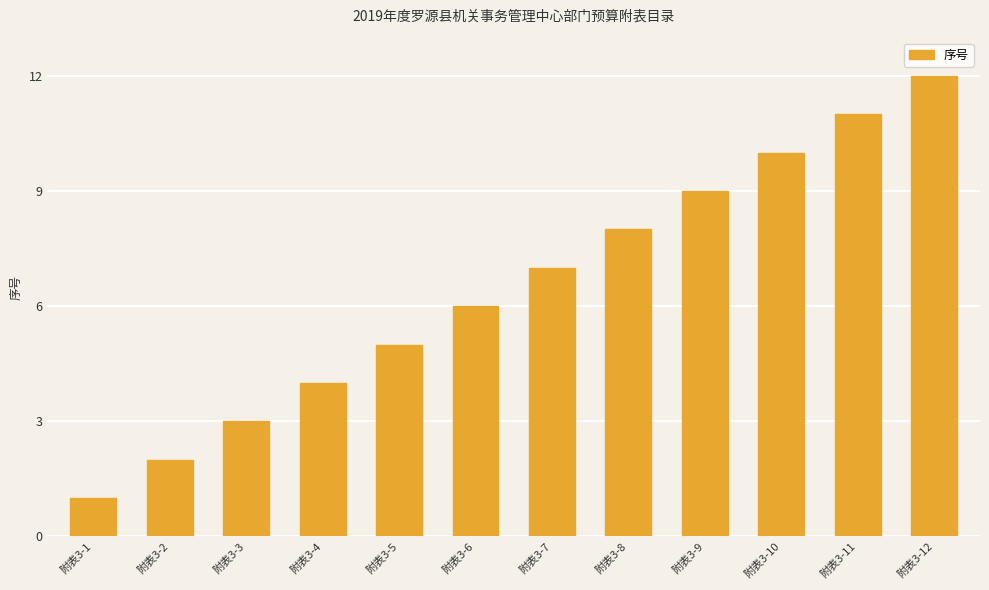

Is it true that the value at 附表3-1 is 1?

True